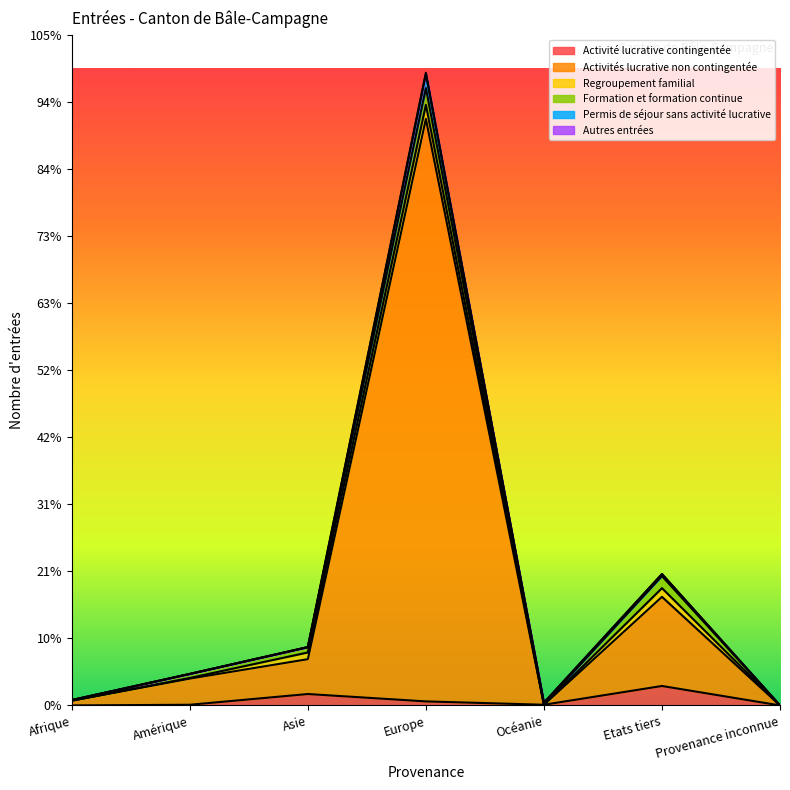

What position from the left is Océanie?

5